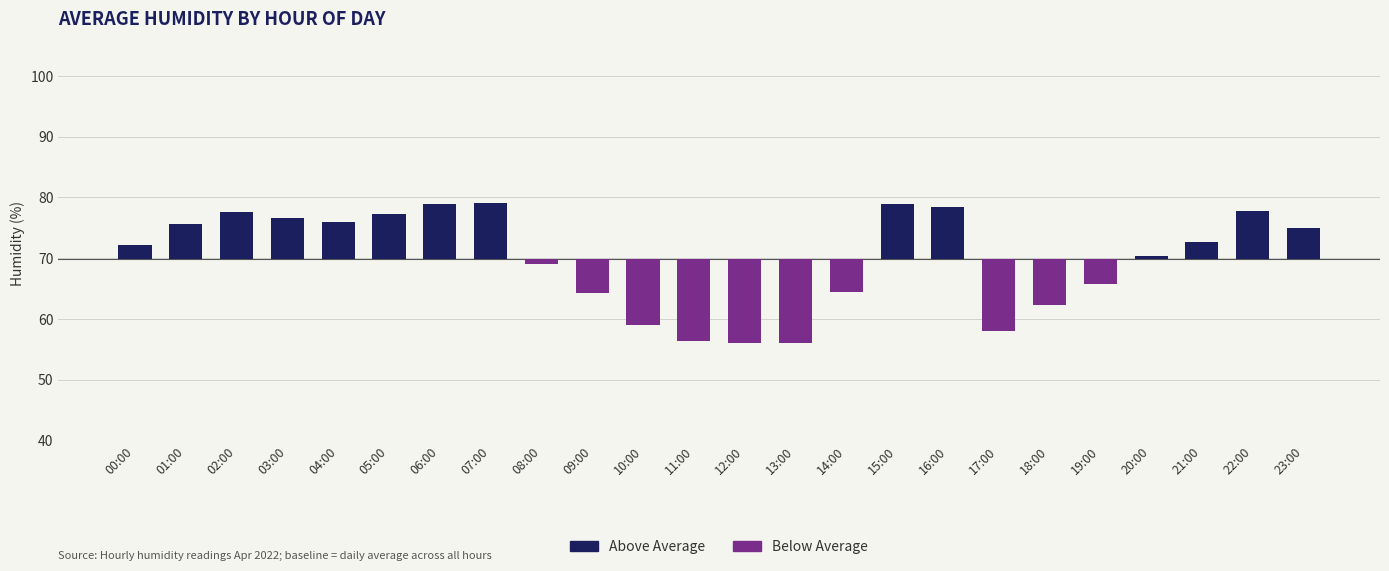

What position from the left is 21:00?

22